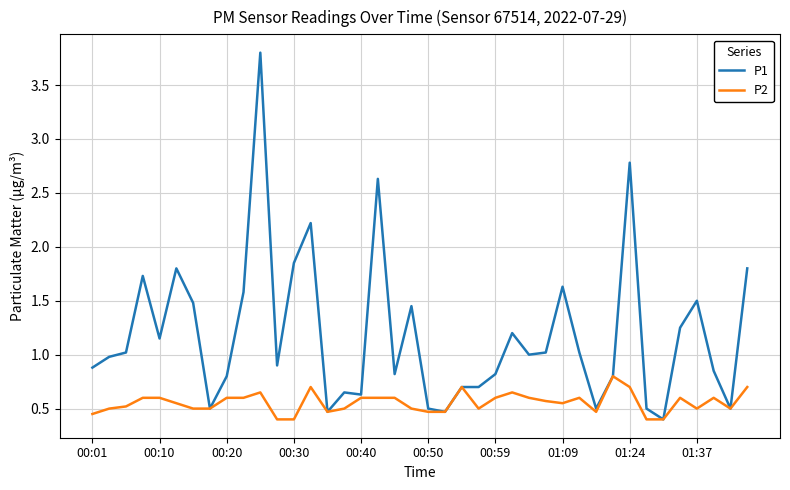

Rank the series by their average value, from highest to lowest.

P1, P2